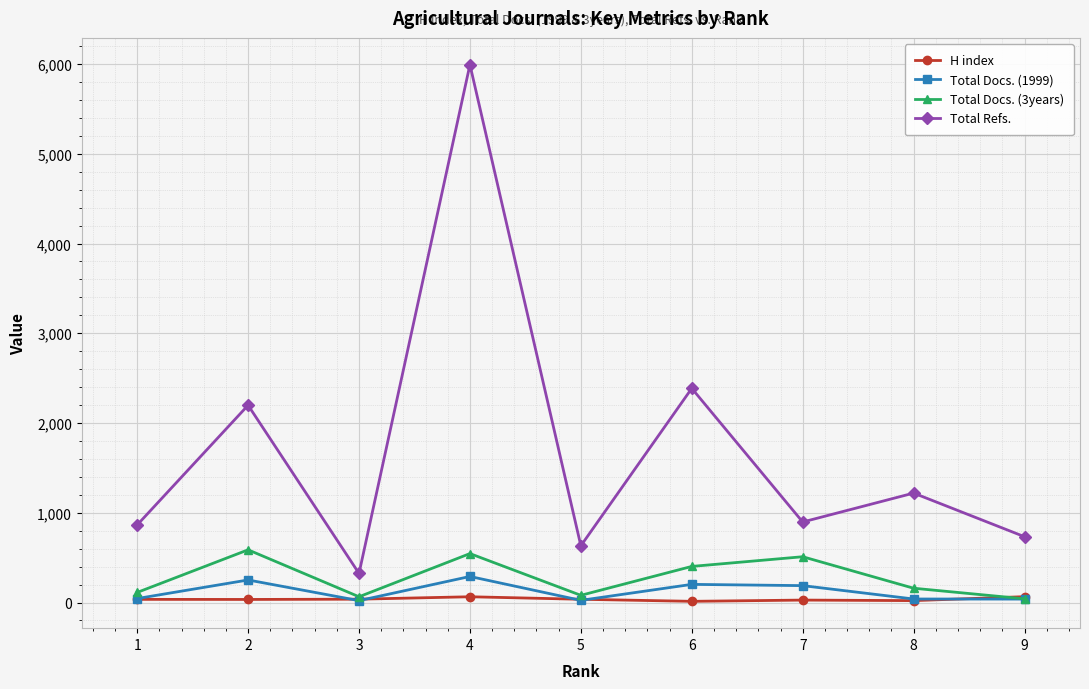

At which category does Total Docs. (3years) reach its first local peak?

2